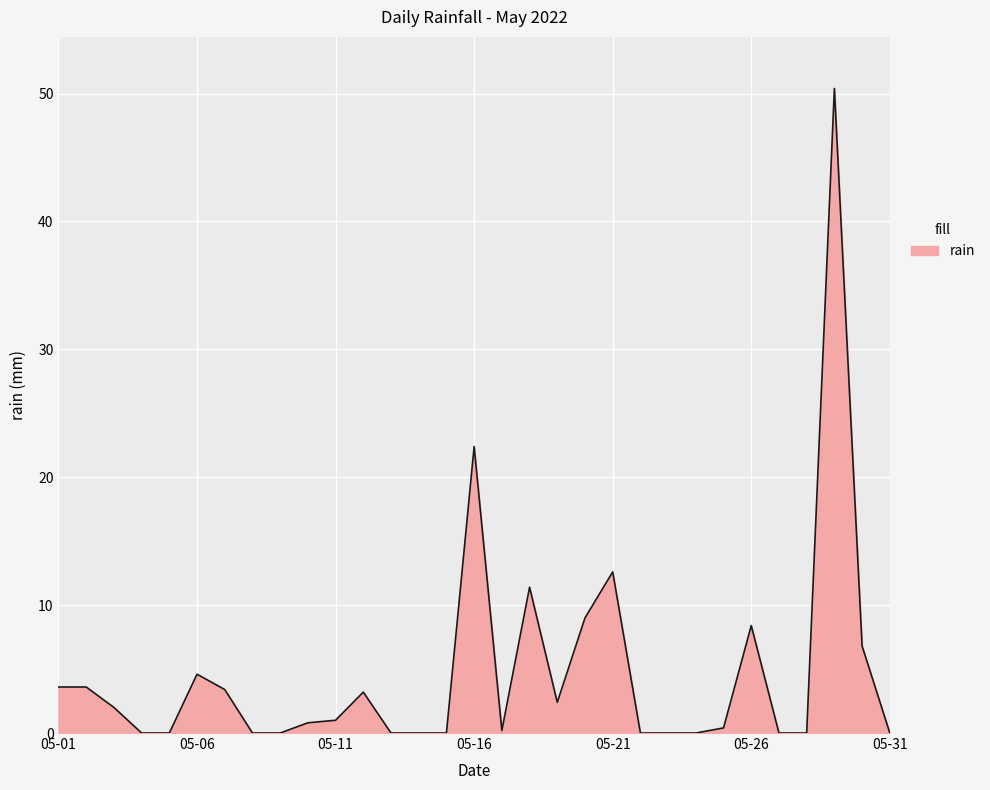

What is the greatest value displayed?

50.4